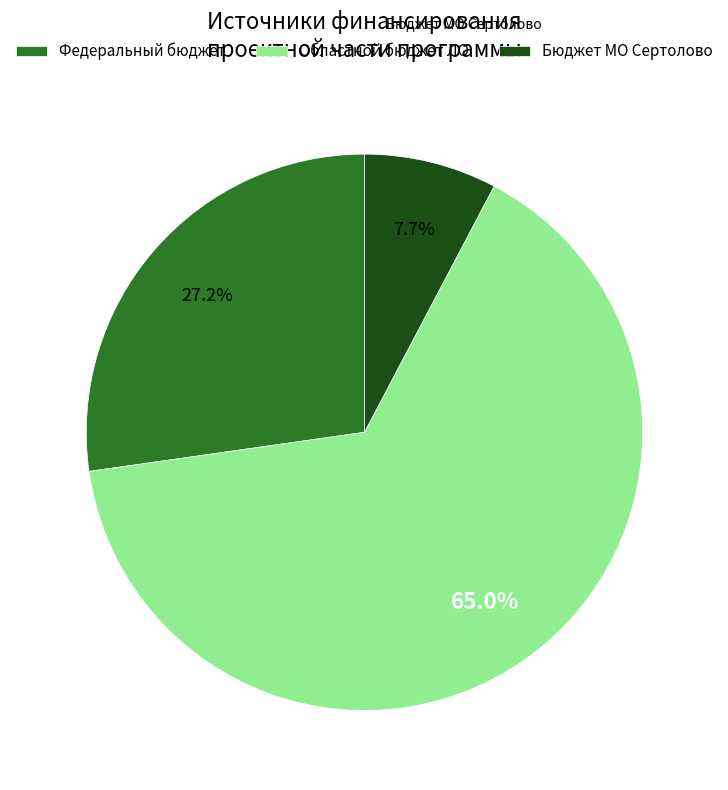

Rank the categories by value from lowest to highest.

Бюджет МО Сертолово, Федеральный бюджет, Областной бюджет ЛО